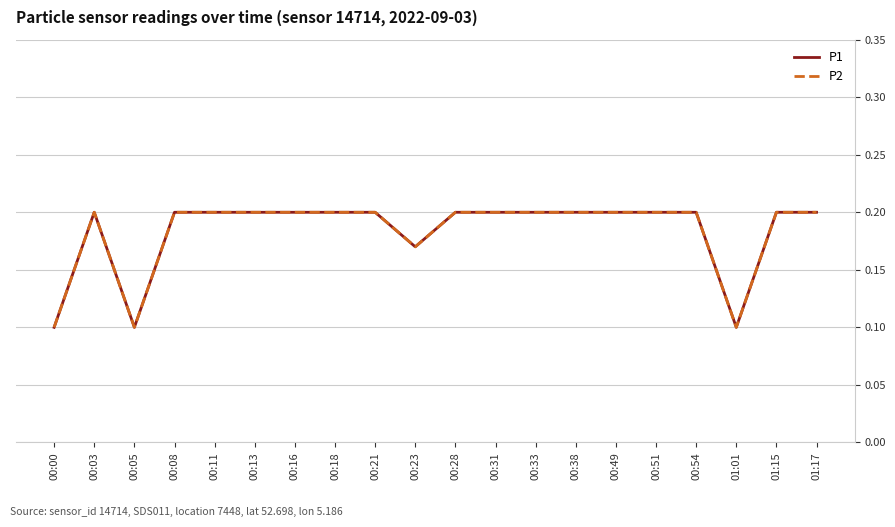

Reading left to right, what are all the values shown in this chart?

P1: 00:00=0.1	00:03=0.2	00:05=0.1	00:08=0.2	00:11=0.2	00:13=0.2	00:16=0.2	00:18=0.2	00:21=0.2	00:23=0.2	00:28=0.2	00:31=0.2	00:33=0.2	00:38=0.2	00:49=0.2	00:51=0.2	00:54=0.2	01:01=0.1	01:15=0.2	01:17=0.2
P2: 00:00=0.1	00:03=0.2	00:05=0.1	00:08=0.2	00:11=0.2	00:13=0.2	00:16=0.2	00:18=0.2	00:21=0.2	00:23=0.2	00:28=0.2	00:31=0.2	00:33=0.2	00:38=0.2	00:49=0.2	00:51=0.2	00:54=0.2	01:01=0.1	01:15=0.2	01:17=0.2